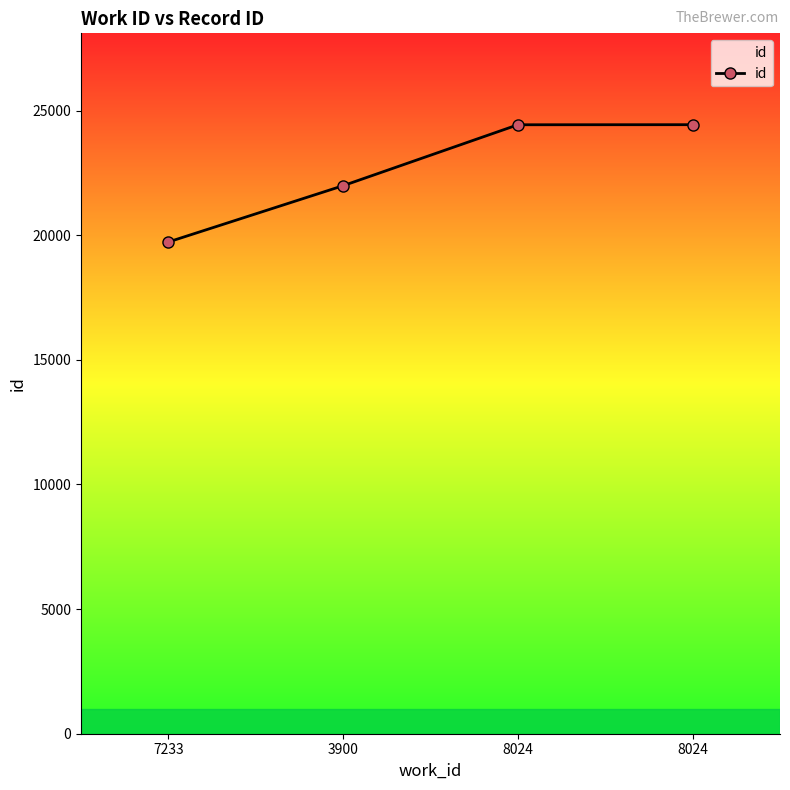

Which label corresponds to the smallest value in the chart?

7233